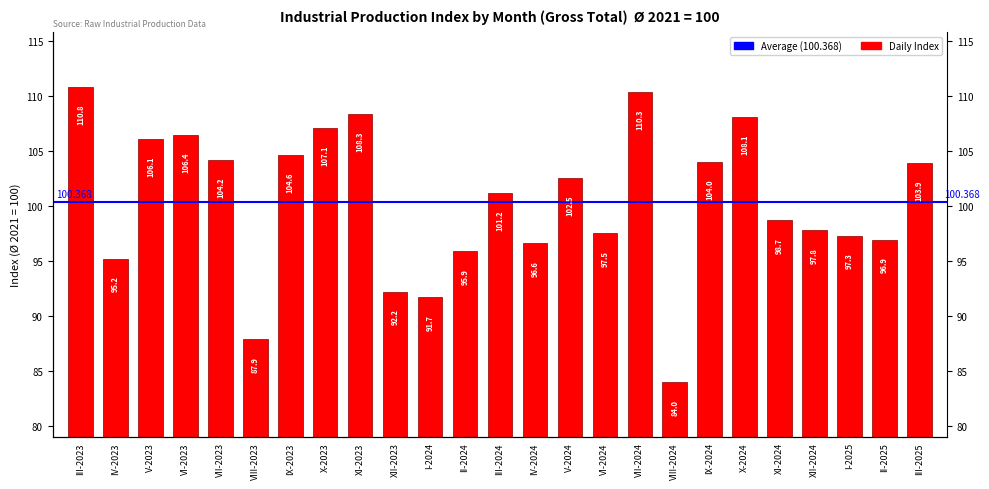

True or false: the data shows 106.1 at V-2023.

True